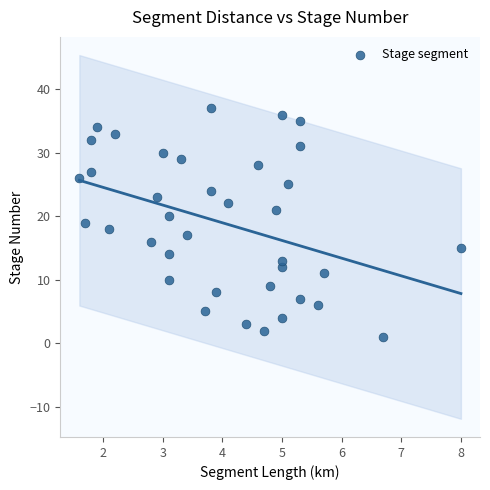

What is the range of Y values (max minus min)?

36